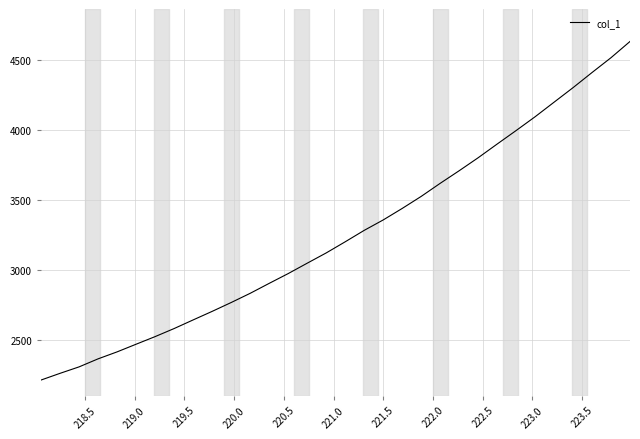

What is the maximum value shown in the chart?

4628.6